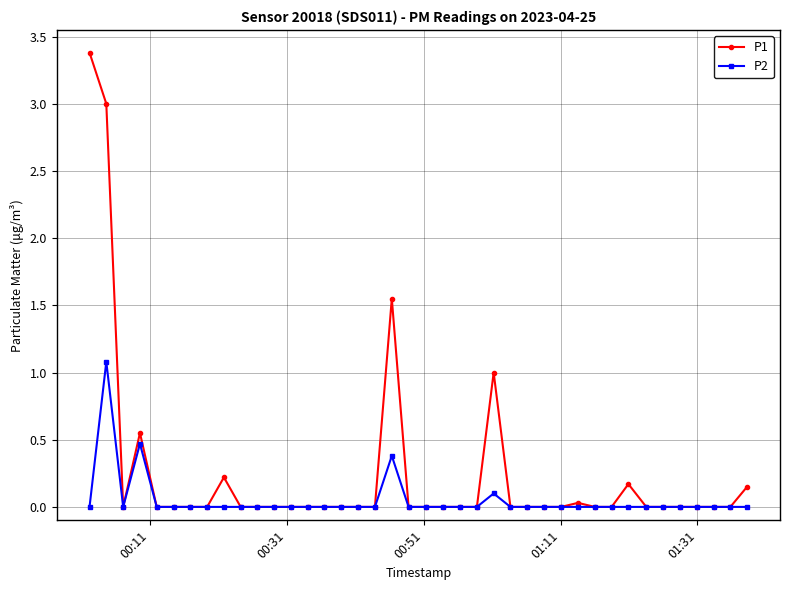

How many lines are shown in the chart?

2